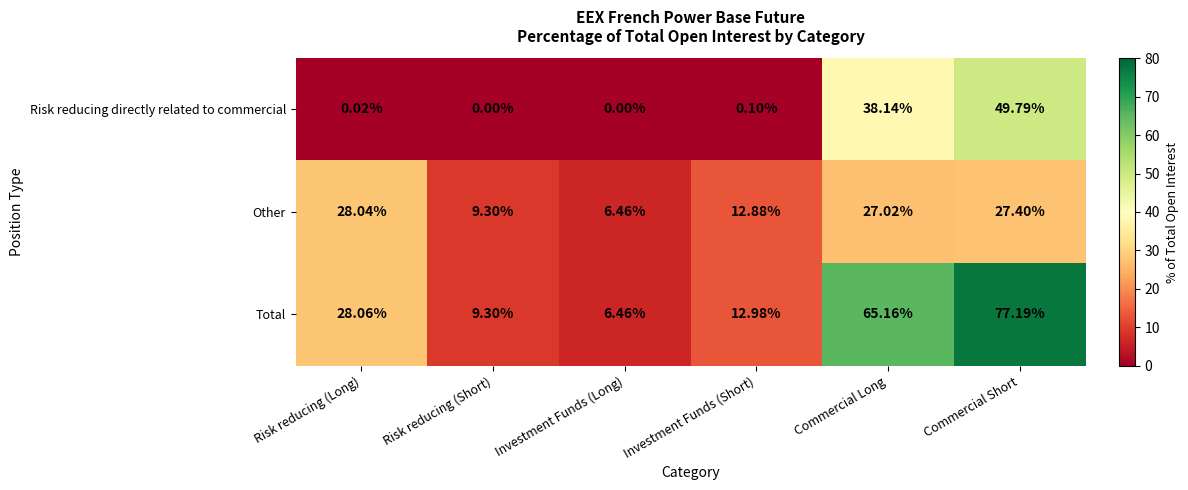

Which series has the widest spread of values?

Total